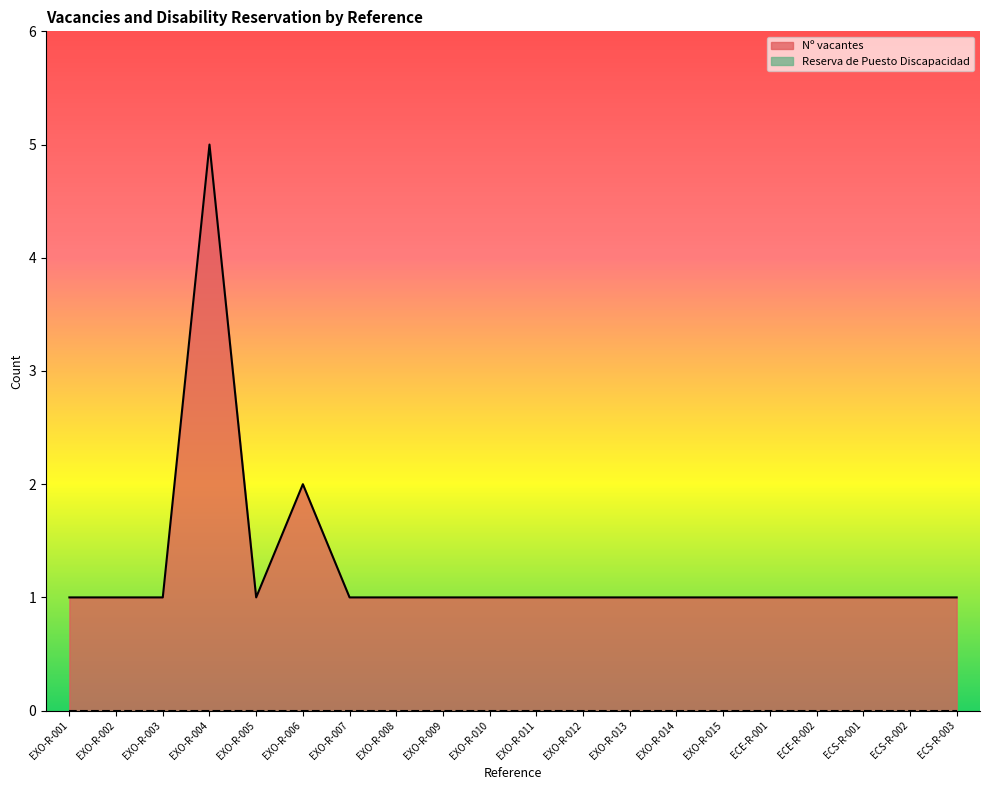

Rank the categories by value from lowest to highest.

EXO-R-001, EXO-R-002, EXO-R-003, EXO-R-005, EXO-R-007, EXO-R-008, EXO-R-009, EXO-R-010, EXO-R-011, EXO-R-012, EXO-R-013, EXO-R-014, EXO-R-015, ECE-R-001, ECE-R-002, ECS-R-001, ECS-R-002, ECS-R-003, EXO-R-006, EXO-R-004